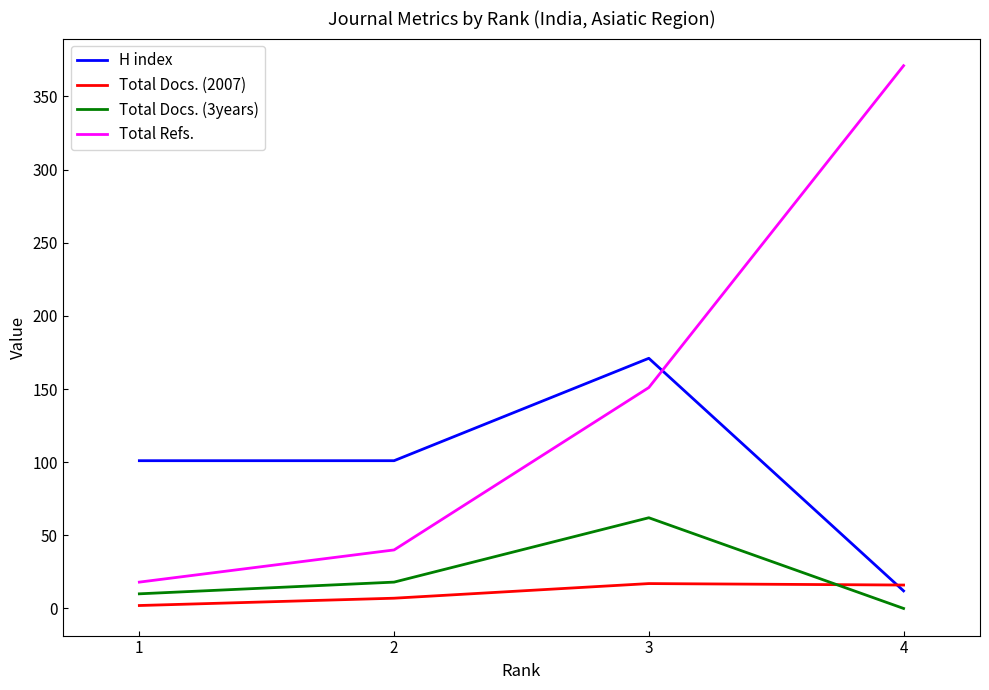

What is the highest value of the Total Docs. (2007) series?

17